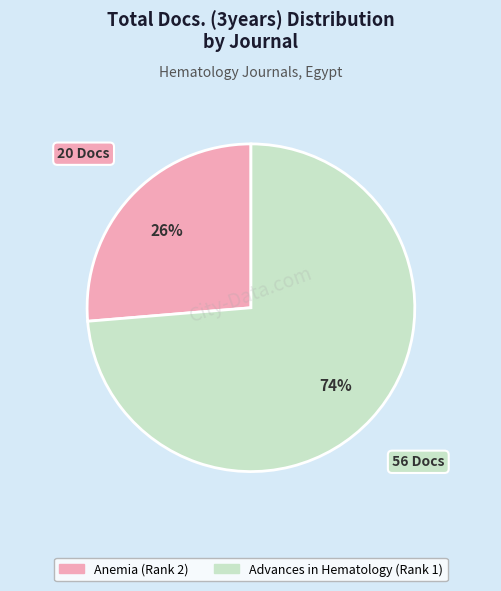

What is the smallest slice in the pie chart?

Anemia (Rank 2)